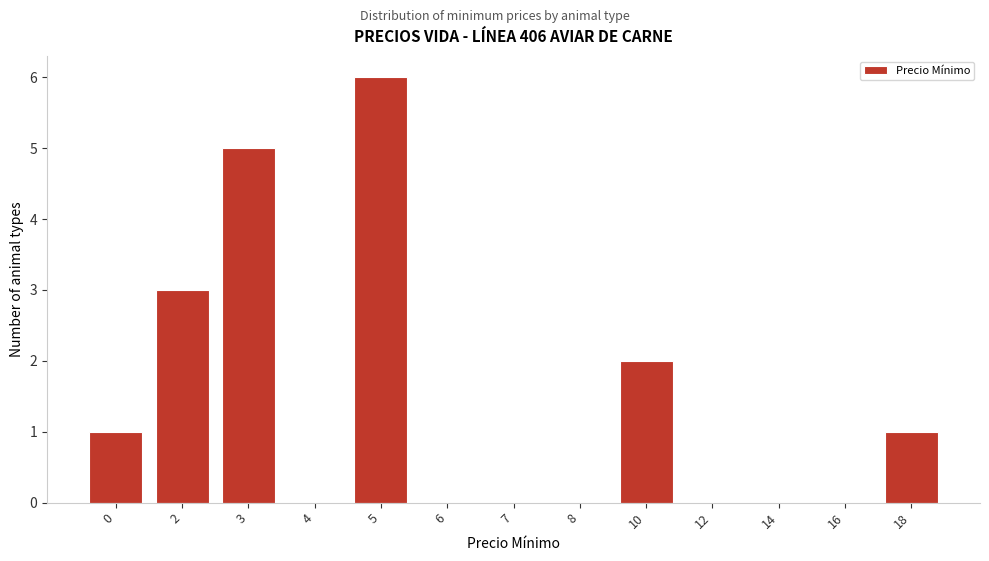

Reading right to left, transcribe all the data shown in this chart.

18=1	16=0	14=0	12=0	10=2	8=0	7=0	6=0	5=6	4=0	3=5	2=3	0=1